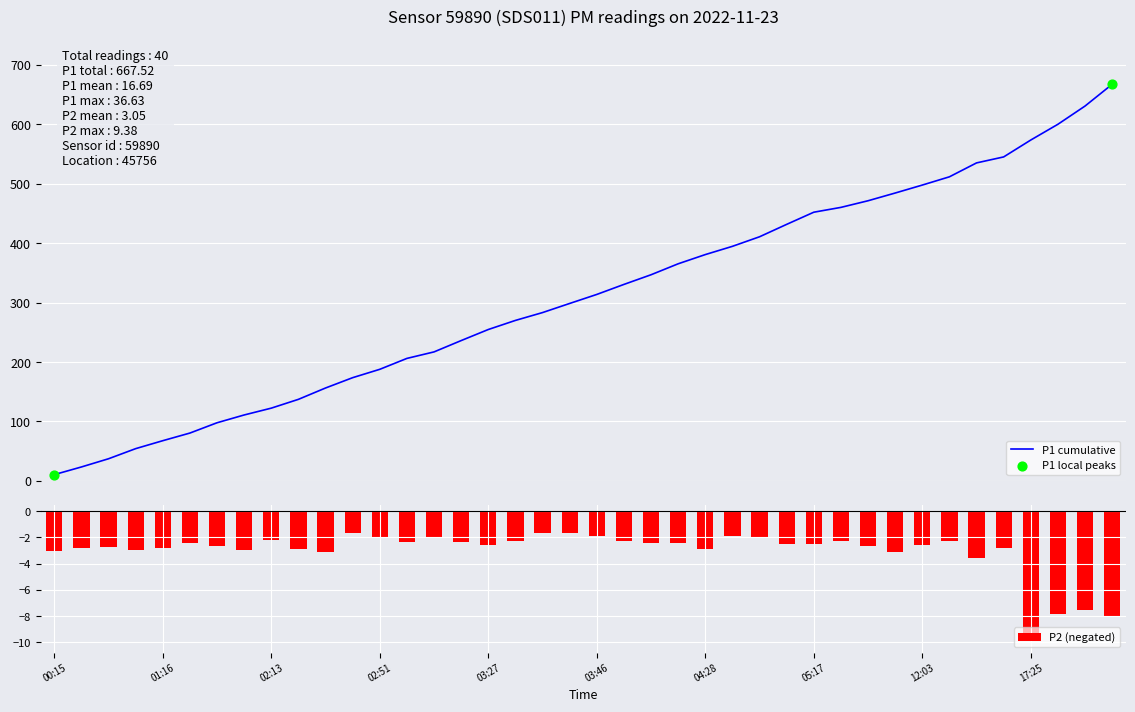

The value of P2 (negated) at 00:15 is -3.0. True or false?

True